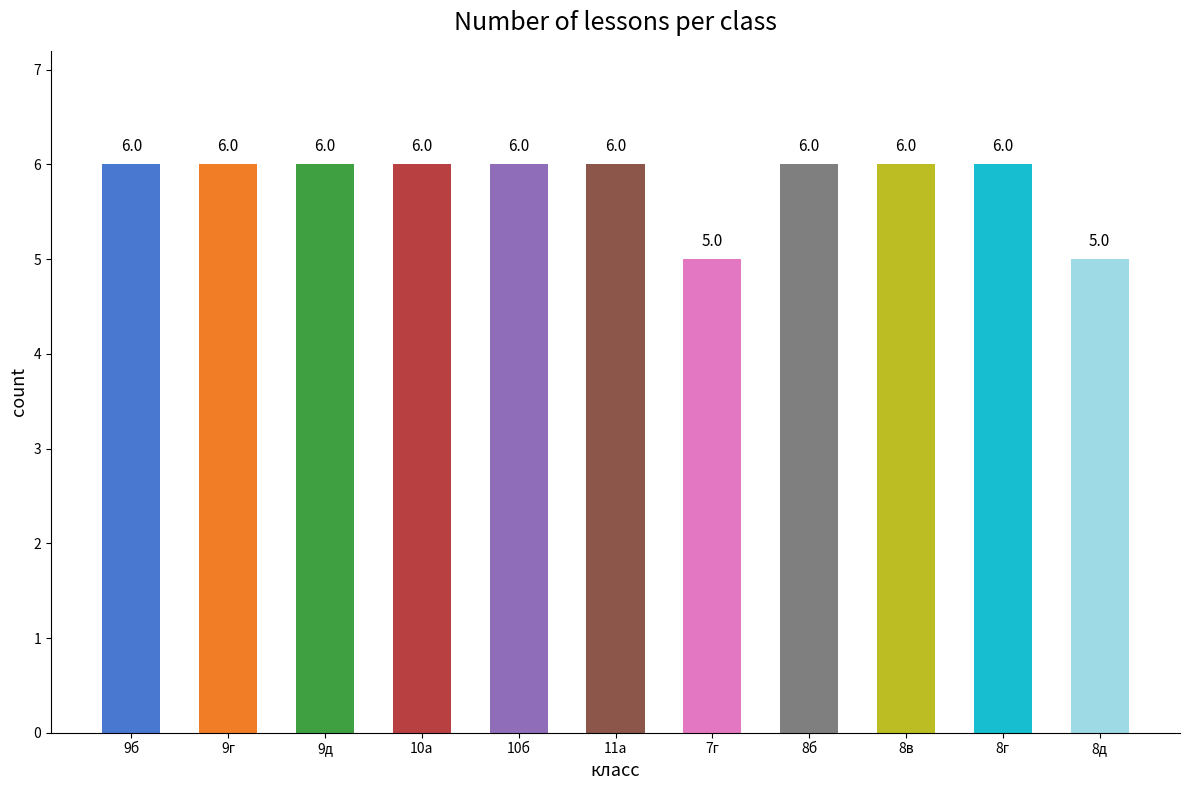

What is the minimum value shown in the chart?

5